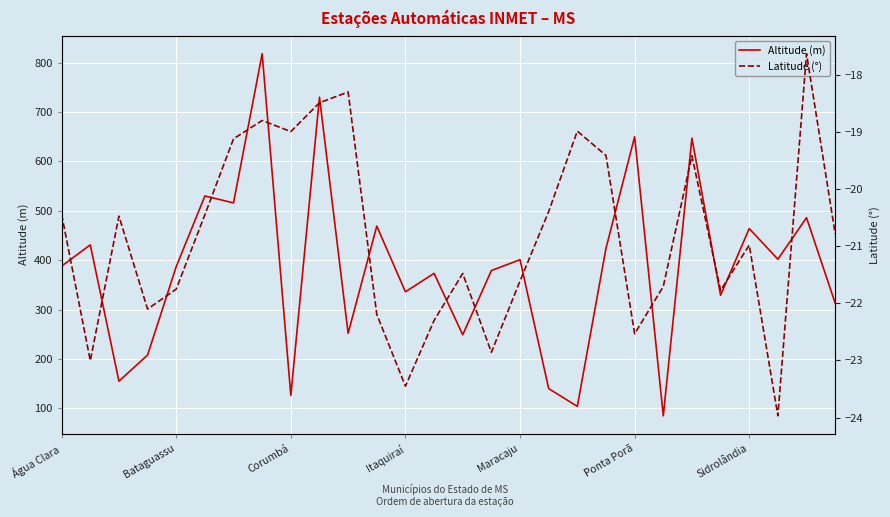

True or false: Altitude (m) and Latitude (°) cross at least once.

False